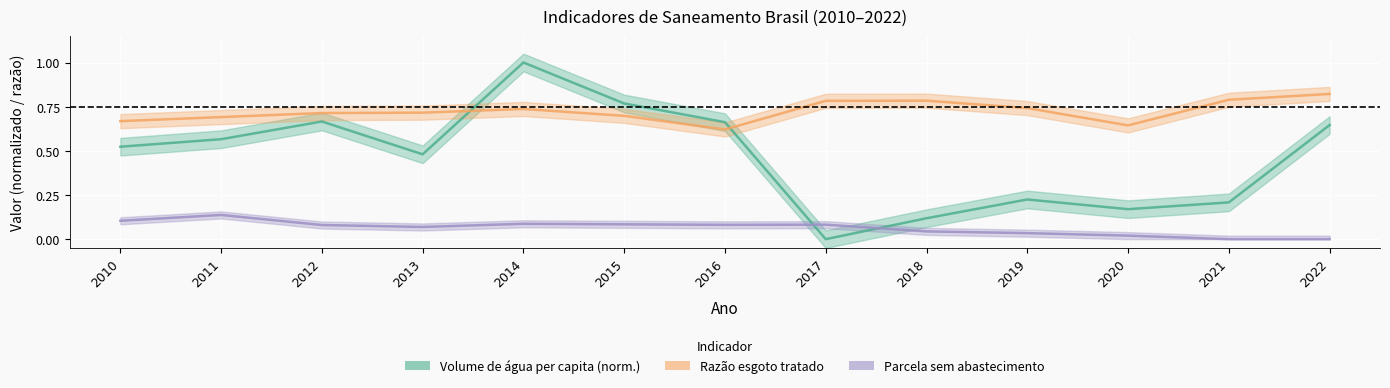

True or false: Parcela sem abastecimento de água and Razão esgoto tratado / coletado intersect in this chart.

False